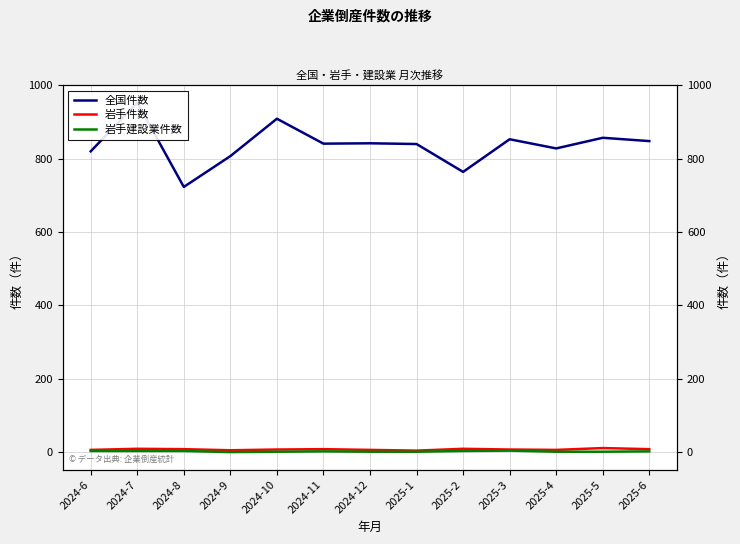

What is the difference between the second highest and minimum values in the 岩手建設業件数 series?

3